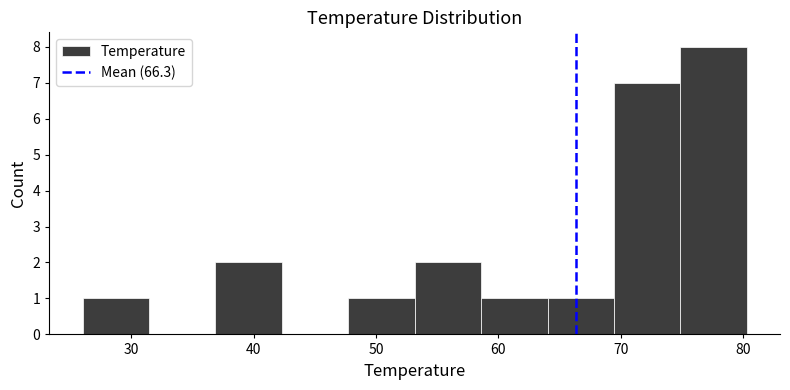

Over which range of the x-axis is the bar tallest?

75 to 80